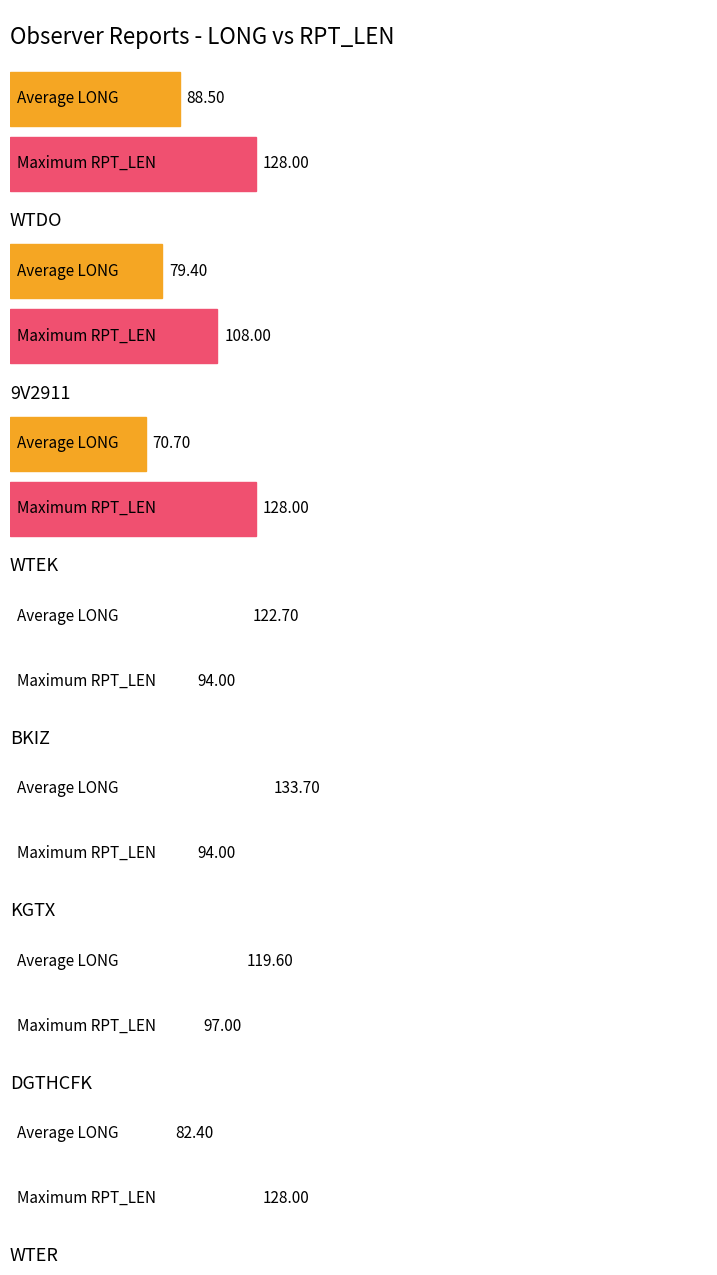

At how many categories does at least one series exceed 76?

8